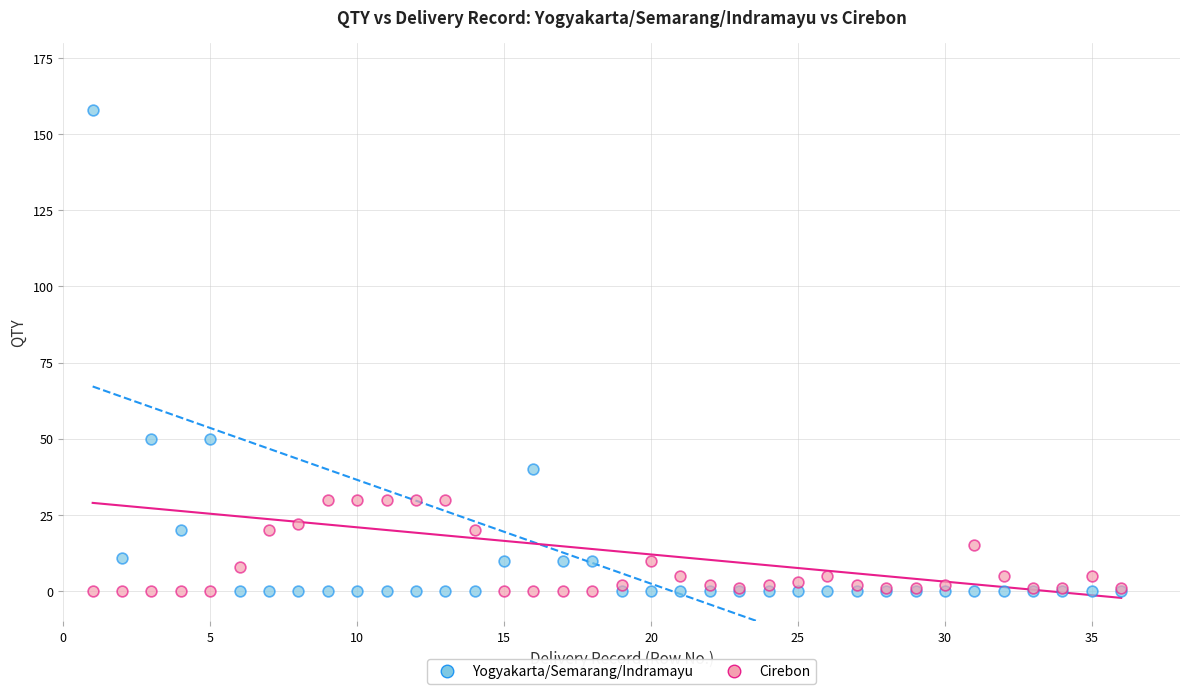

What is the X range (max minus min) for the scatter plot?

35